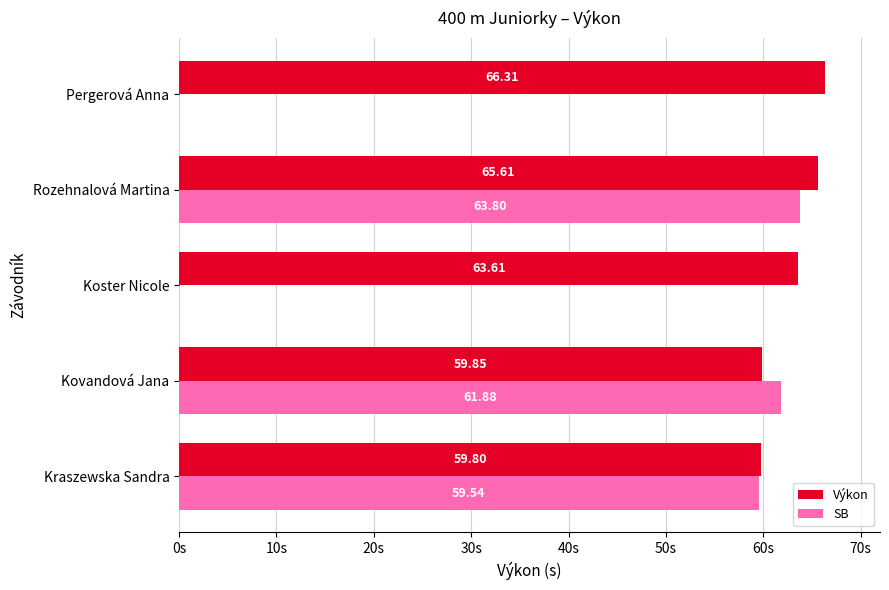

Which label corresponds to the largest value in the chart?

Pergerová Anna